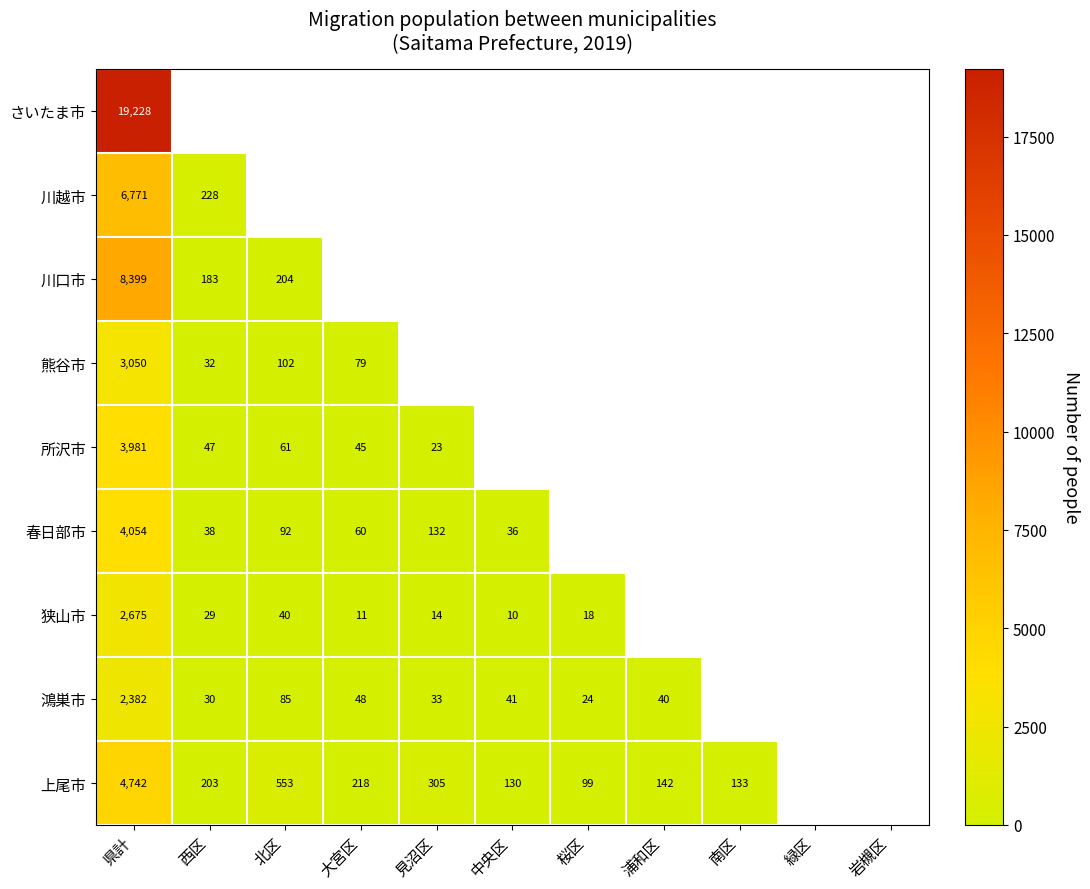

What is the smallest value displayed?

3